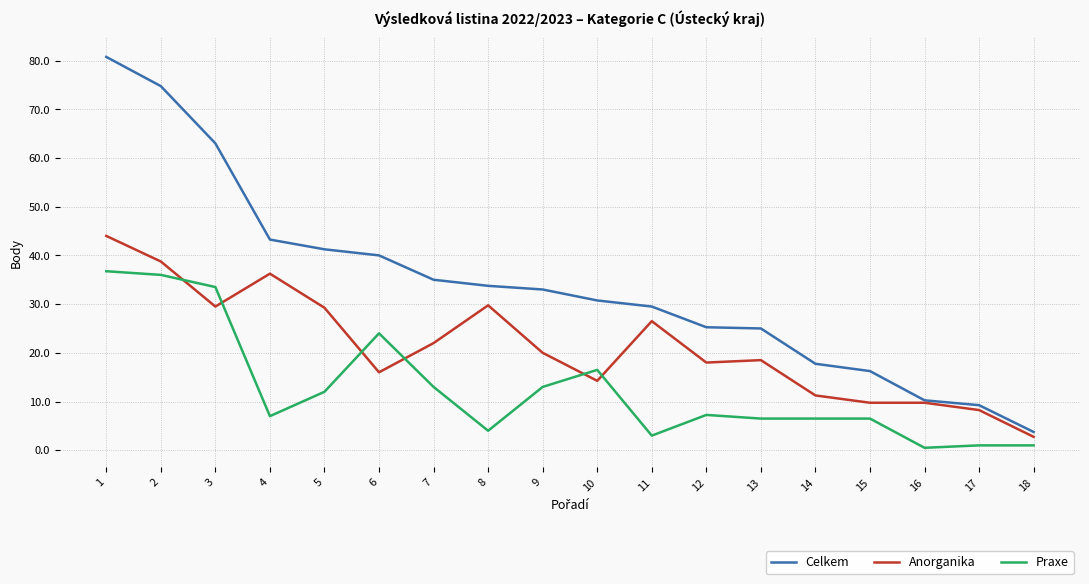

Between 6 and 14, which series saw the biggest shift?

Celkem